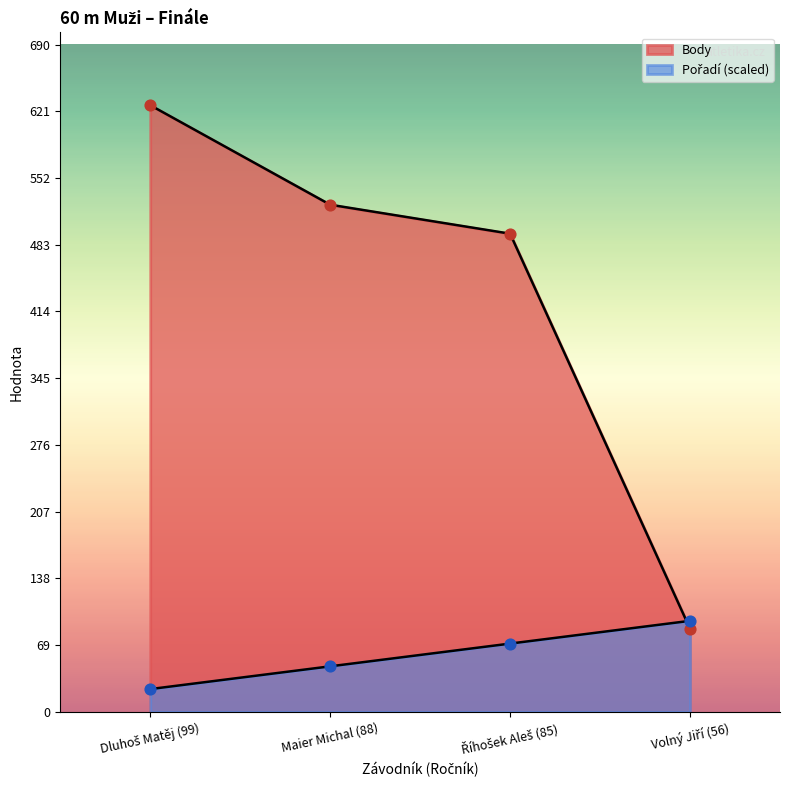

Which series reaches the minimum Y coordinate?

Pořadí